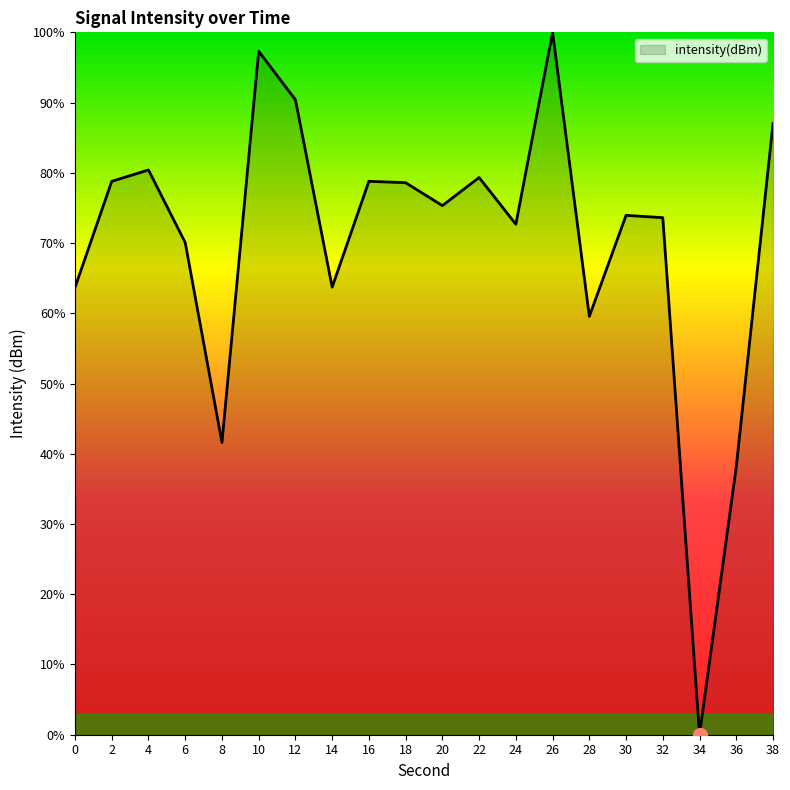

Read the value at 12.

90.4